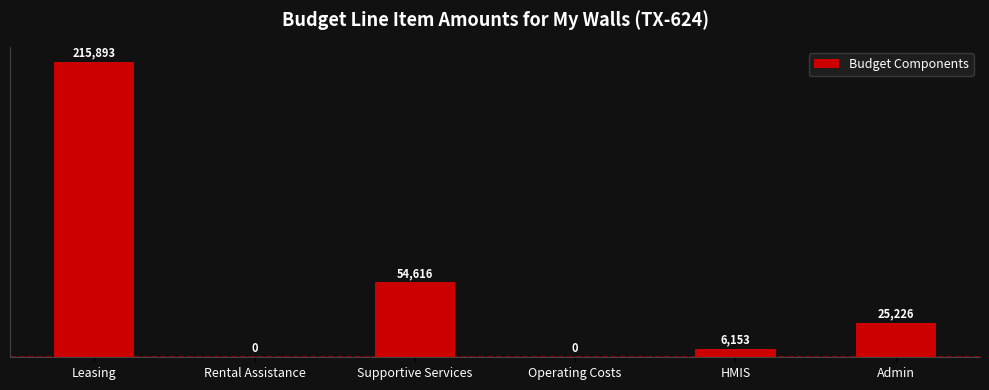

Is it true that the value at Rental Assistance is 128622?

False